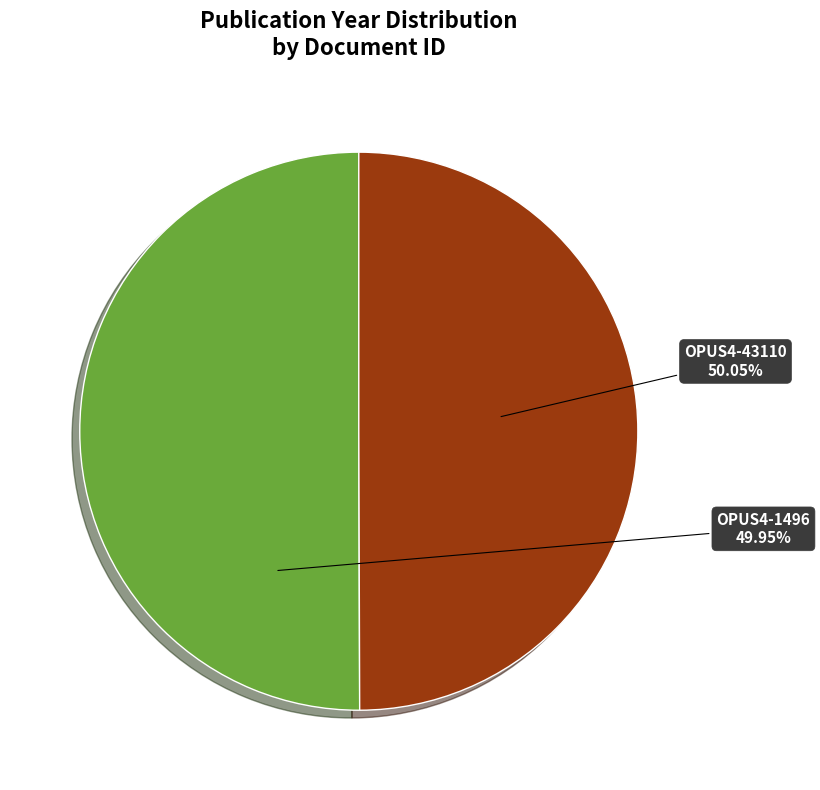

Which category has the smallest portion of the pie?

OPUS4-1496